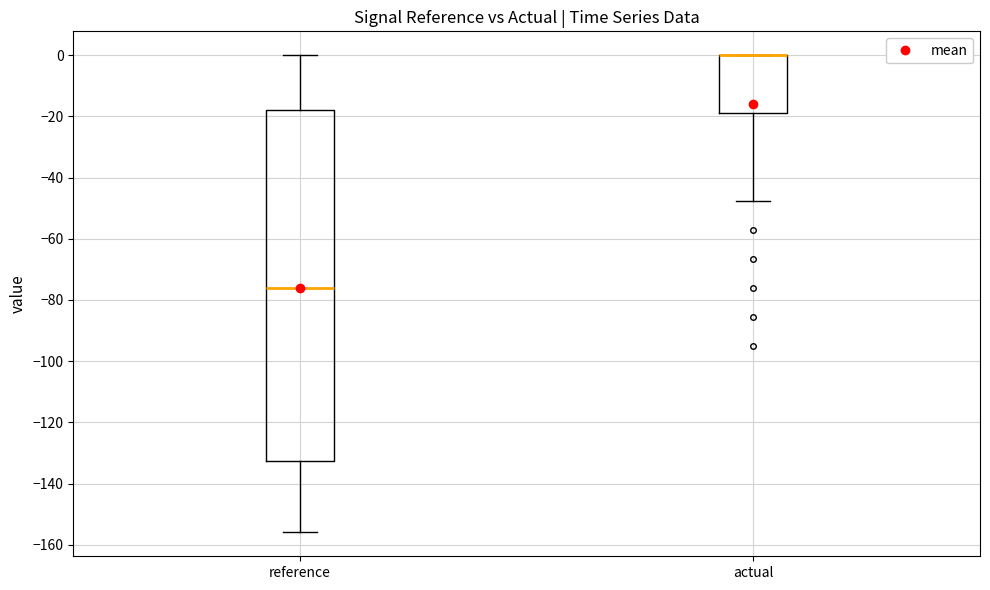

Reading left to right, read every box against the y-axis: the position of its median line, the range the box covers, and the ends of its whiskers. The values are not printed on the chart, so give them approximately, as read against the axis.

reference: median -76, box -132 to -18, whiskers -156 to 0
actual: median 0 (drawn on the box's upper edge), box -20 to 0, whiskers -48 to 0